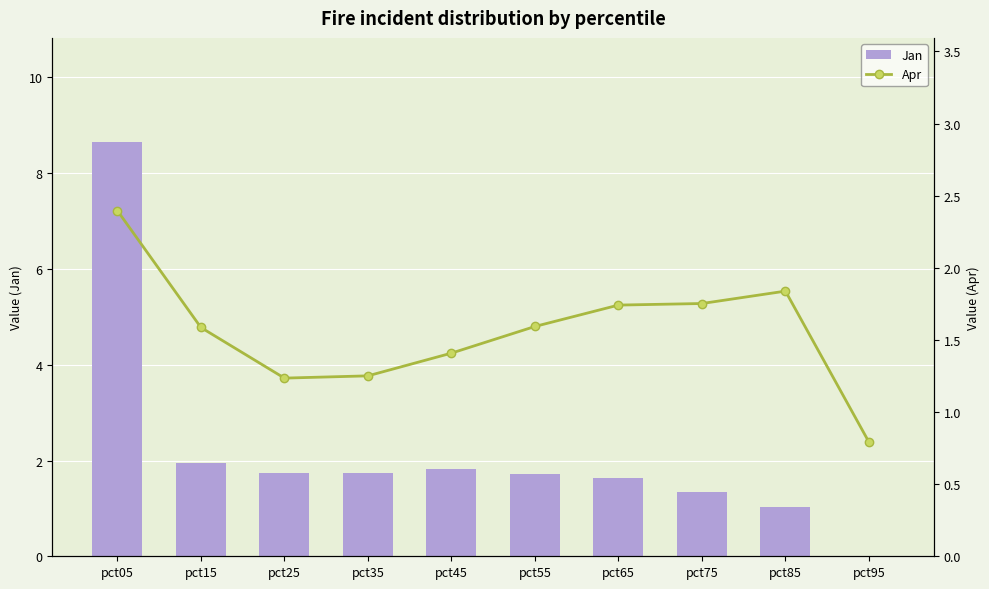

Reading right to left, transcribe all the data shown in this chart.

Jan: pct95=0.0	pct85=1.0	pct75=1.3	pct65=1.6	pct55=1.7	pct45=1.8	pct35=1.7	pct25=1.7	pct15=2.0	pct05=8.7
Apr: pct95=0.8	pct85=1.8	pct75=1.8	pct65=1.7	pct55=1.6	pct45=1.4	pct35=1.3	pct25=1.2	pct15=1.6	pct05=2.4